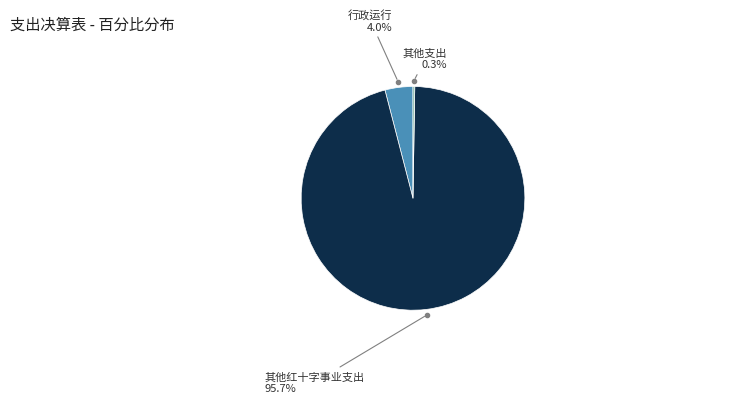

To the nearest percent, what is the difference between the largest and smallest slice percentages?

95%